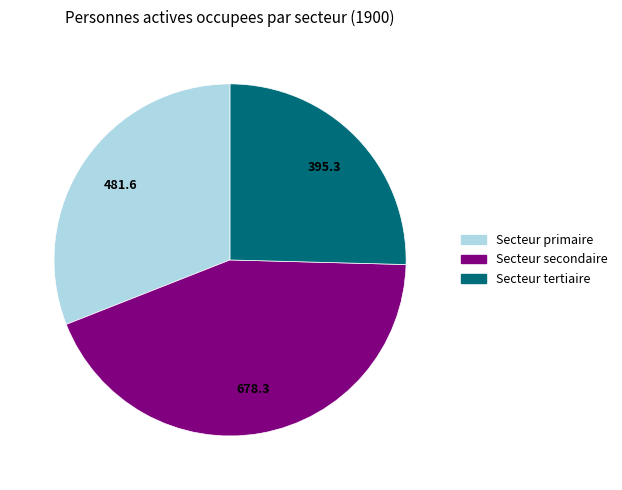

Which category has the biggest portion of the pie?

Secteur secondaire